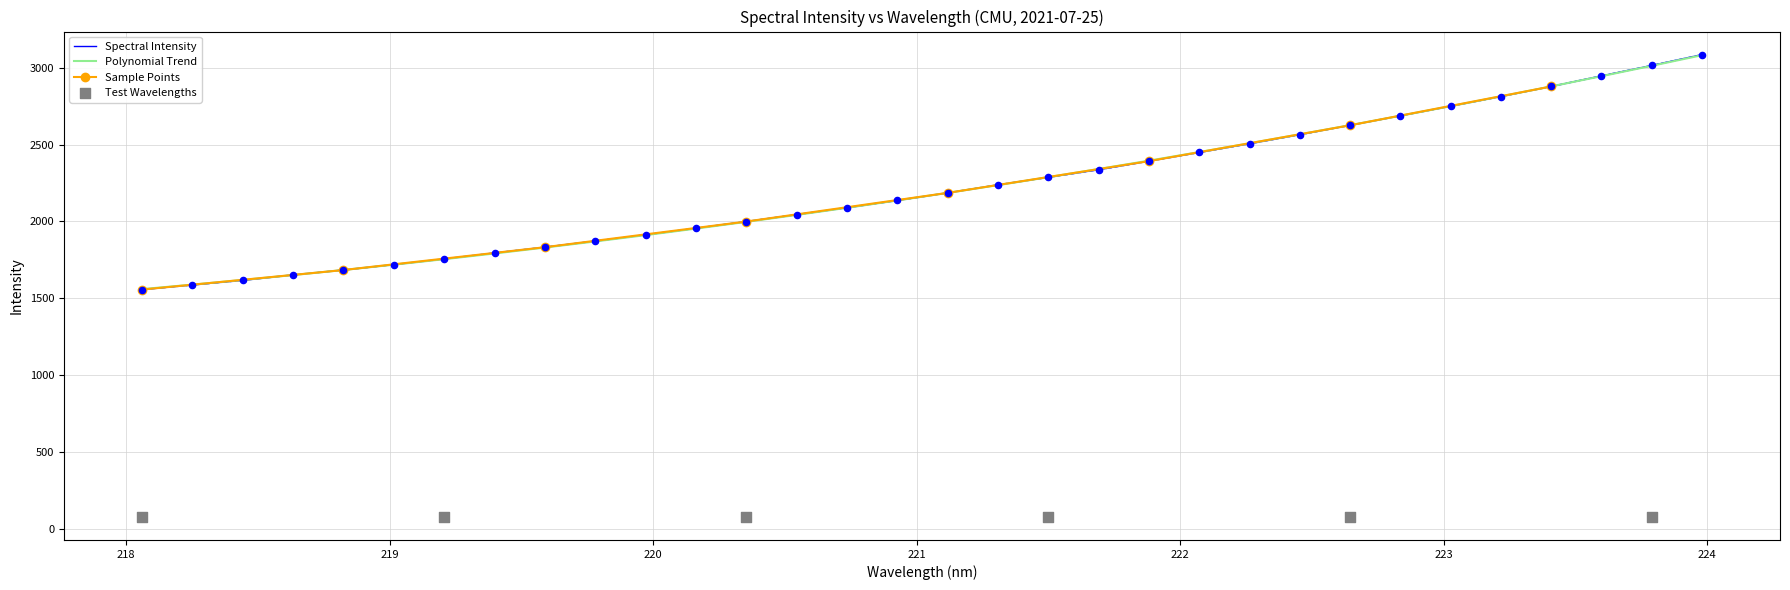

Between 223.9802 and 218.8244, which is larger?

223.9802